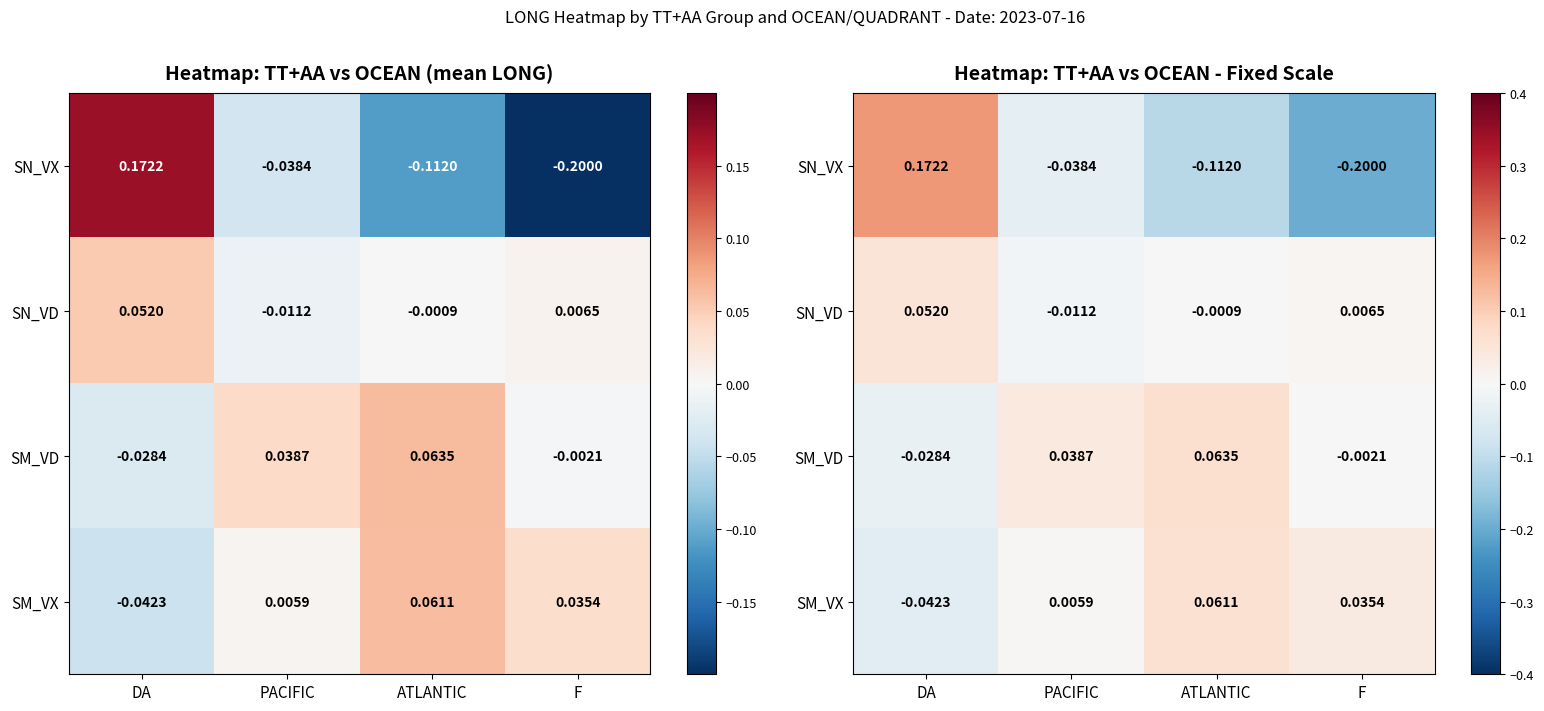

What is the difference between the second highest and minimum values in the SM_VD series?

0.1